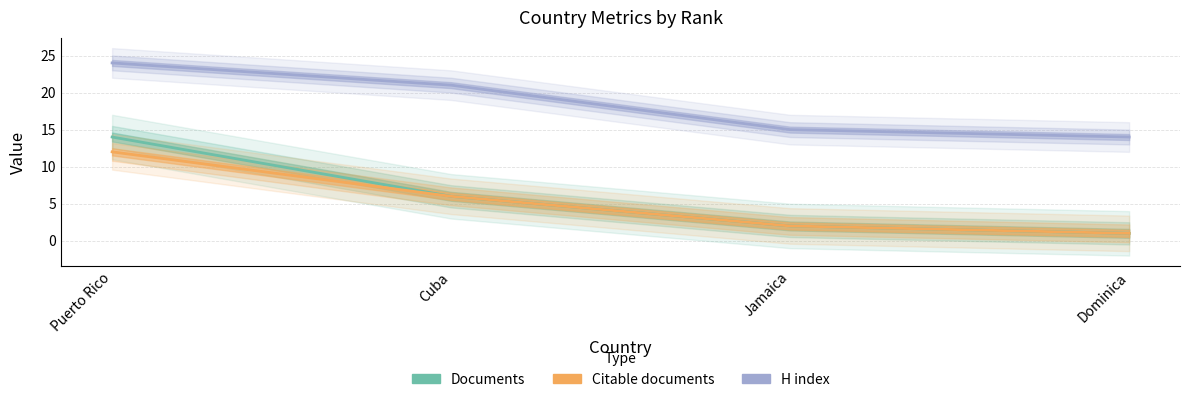

Does the chart have visible grid lines?

Yes